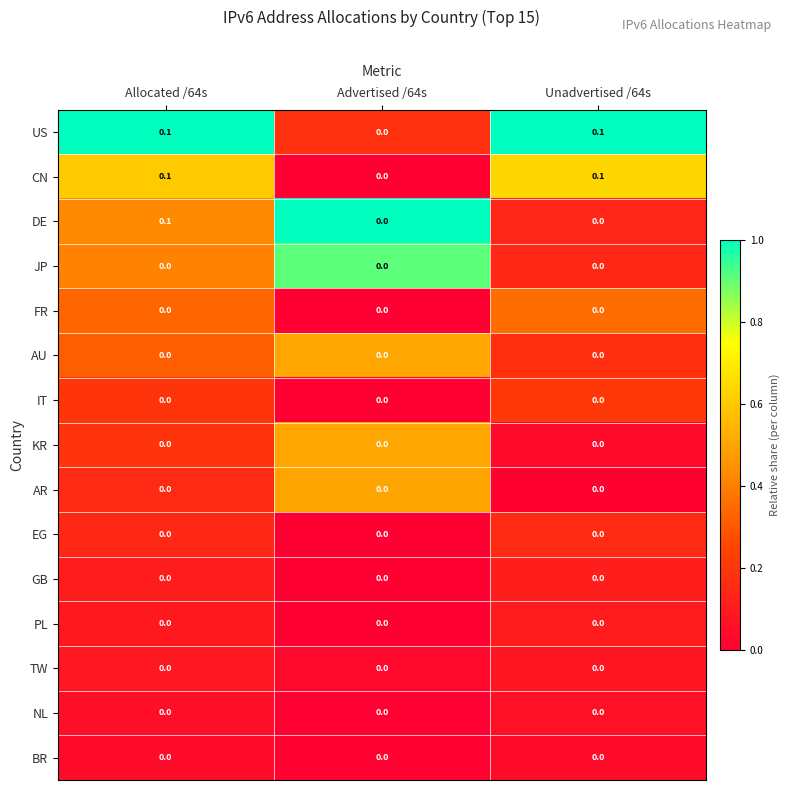

Which series changed the most between Allocated /64s and Unadvertised /64s?

DE